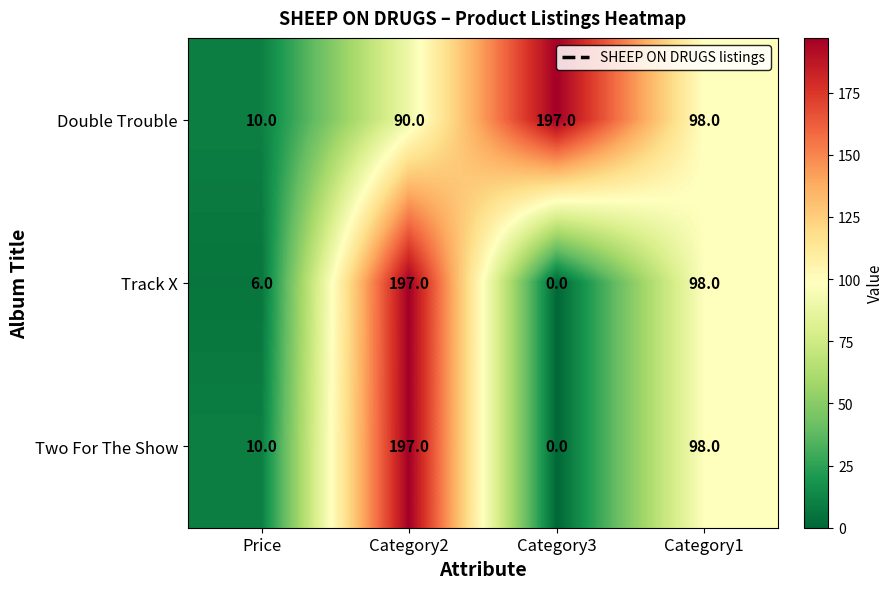

Reading left to right, list all the values displayed in this chart.

Double Trouble: Price=10	Category2=90	Category3=197	Category1=98
Track X: Price=6	Category2=197	Category3=0	Category1=98
Two For The Show: Price=10	Category2=197	Category3=0	Category1=98